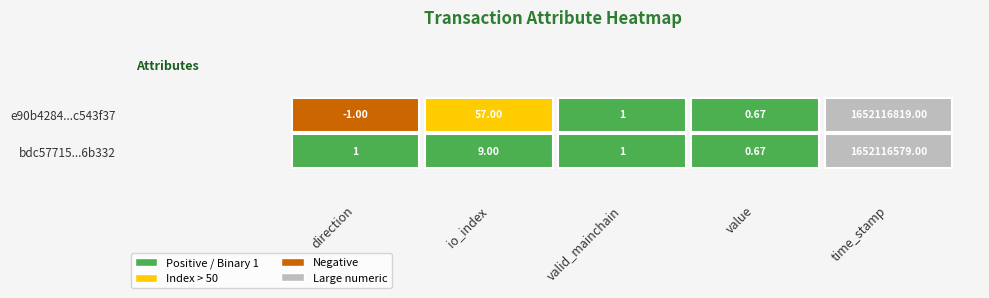

Where is e90b4284a9c4c4f08477b2ec51b24f7cc543f37 nearest to the value 826058409?

io_index